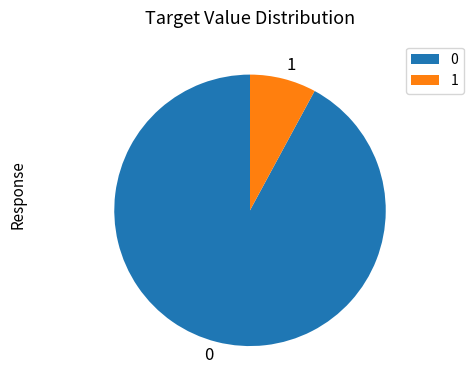

Approximately how many times larger is the value at 0 compared to 1?

11.7